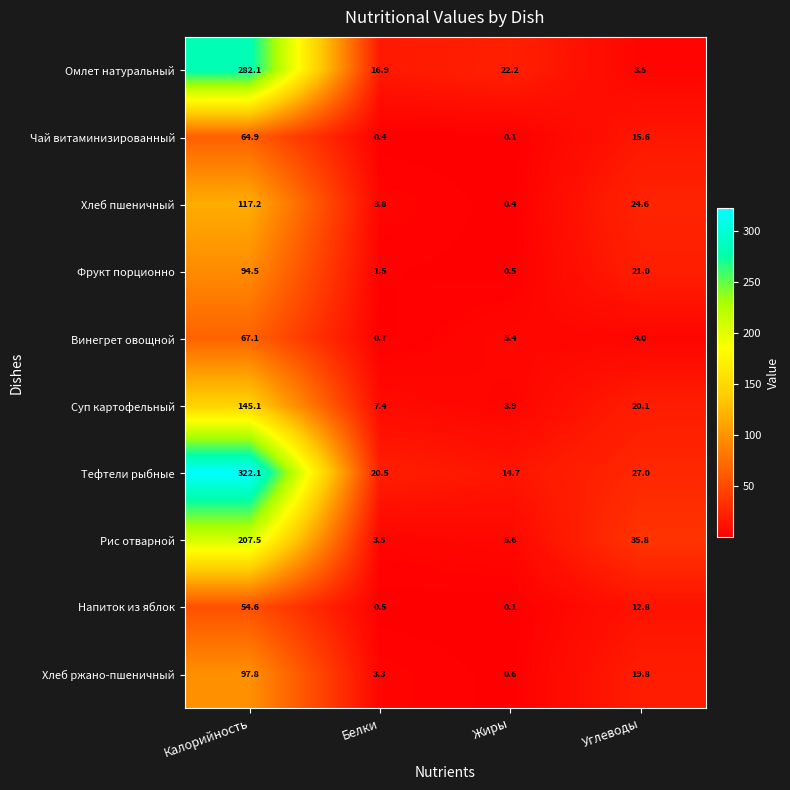

At which category is the sum across all series the highest?

Калорийность